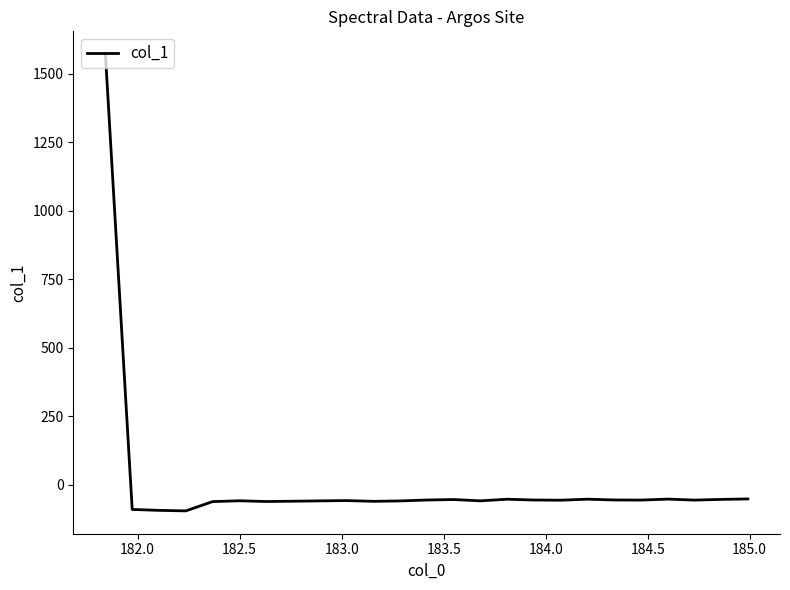

What is the greatest value displayed?

1571.9